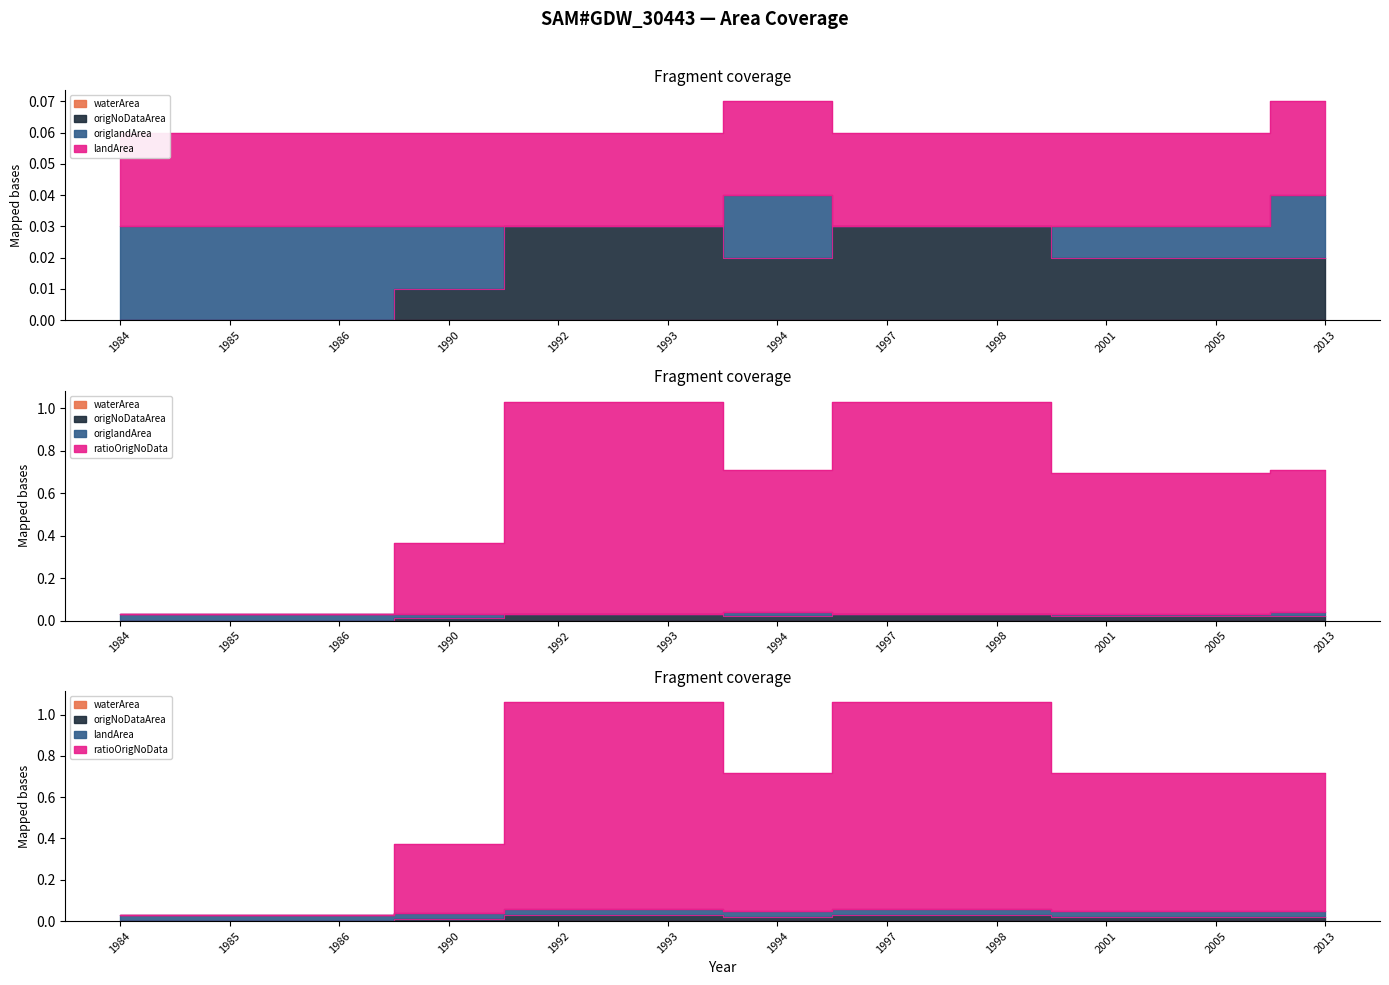

After their last crossing, which series has the higher values: ratioOrigNoData or origlandArea?

ratioOrigNoData